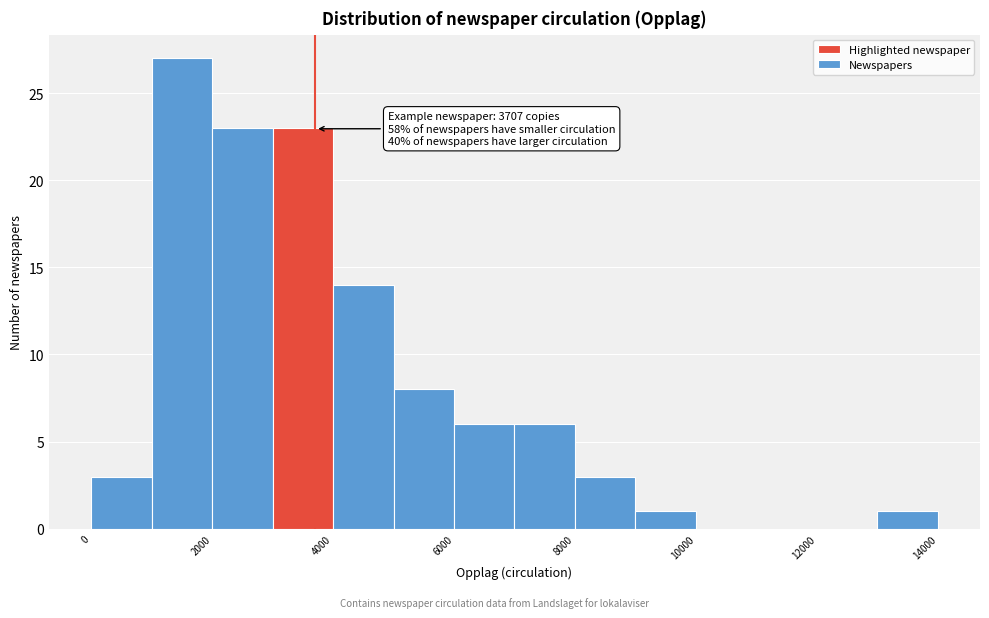

Over which range of the x-axis is the bar tallest?

1000 to 2000